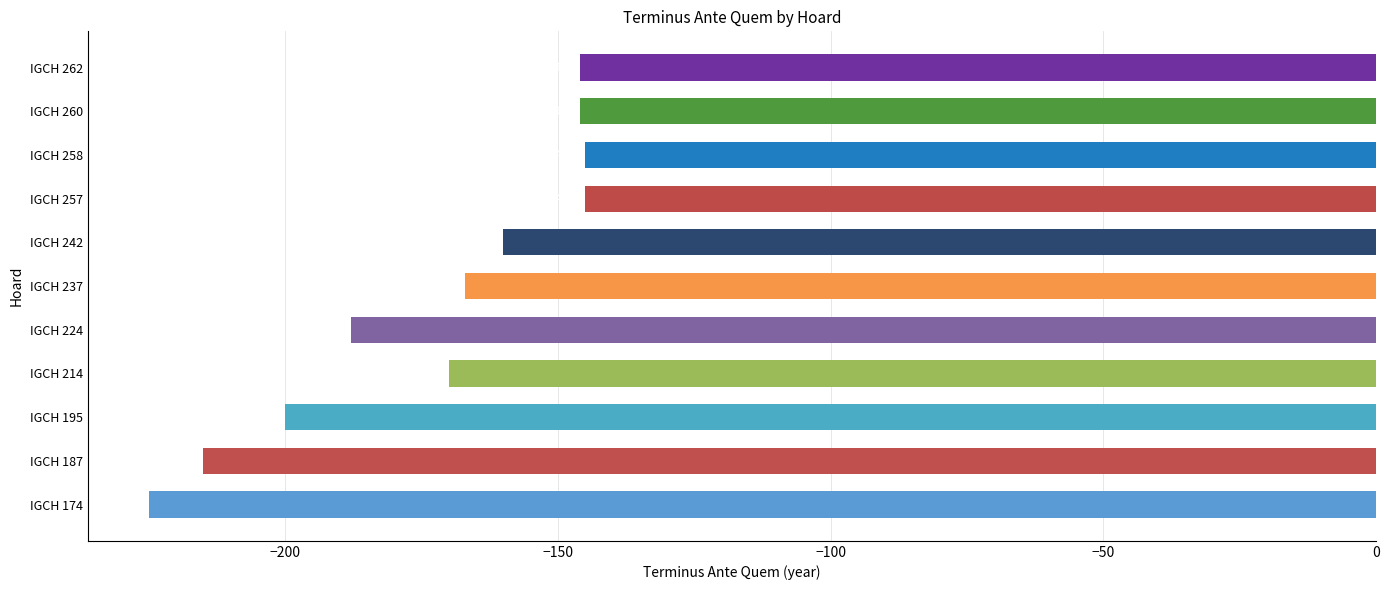

Is it true that the value at IGCH 187 is -338?

False